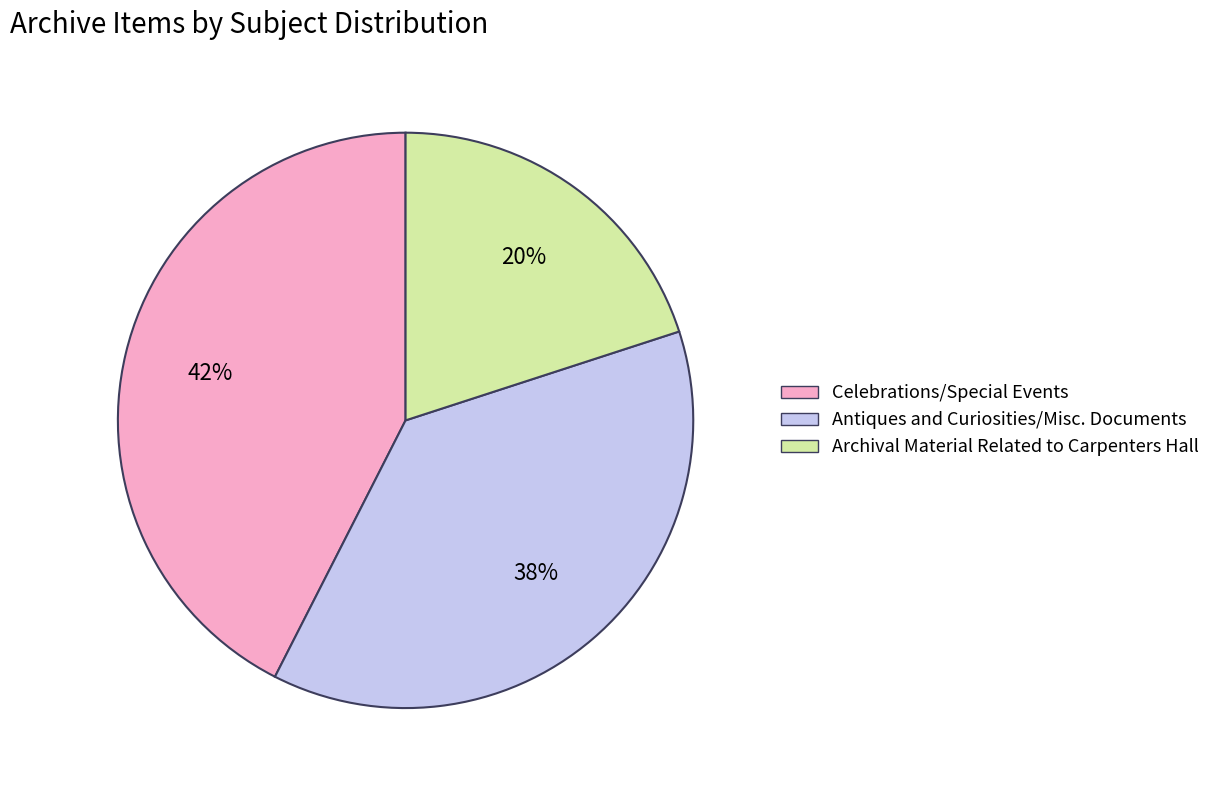

The Celebrations/Special Events slice represents 56% of the pie. True or false?

False